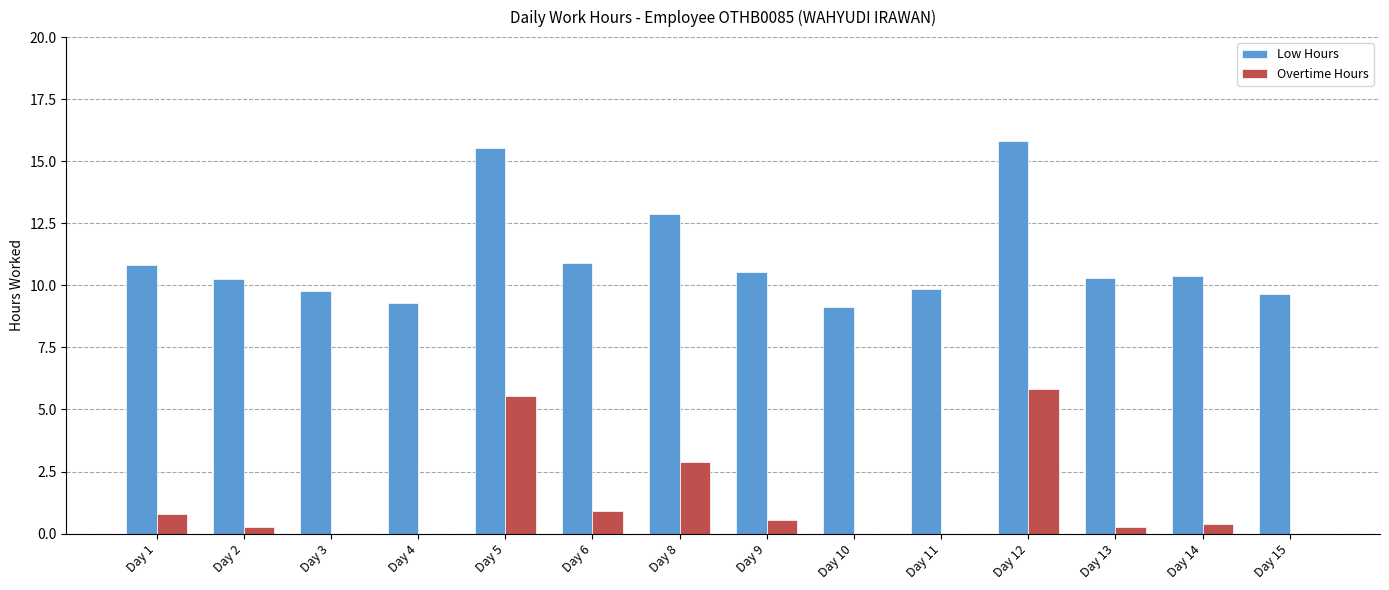

What is the approximate value of Low Hours at Day 15?

9.7